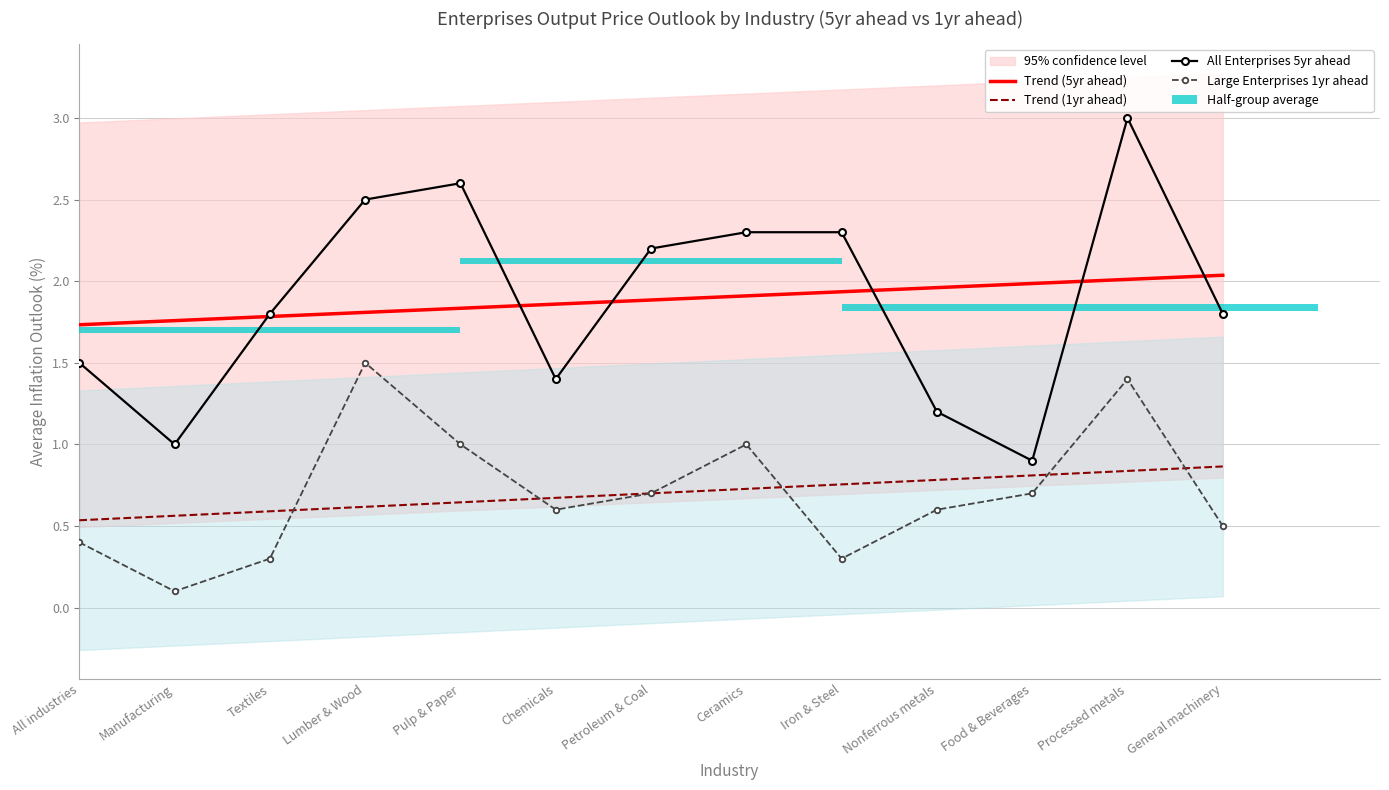

What is the label of the 4th bar from the right?

Nonferrous metals